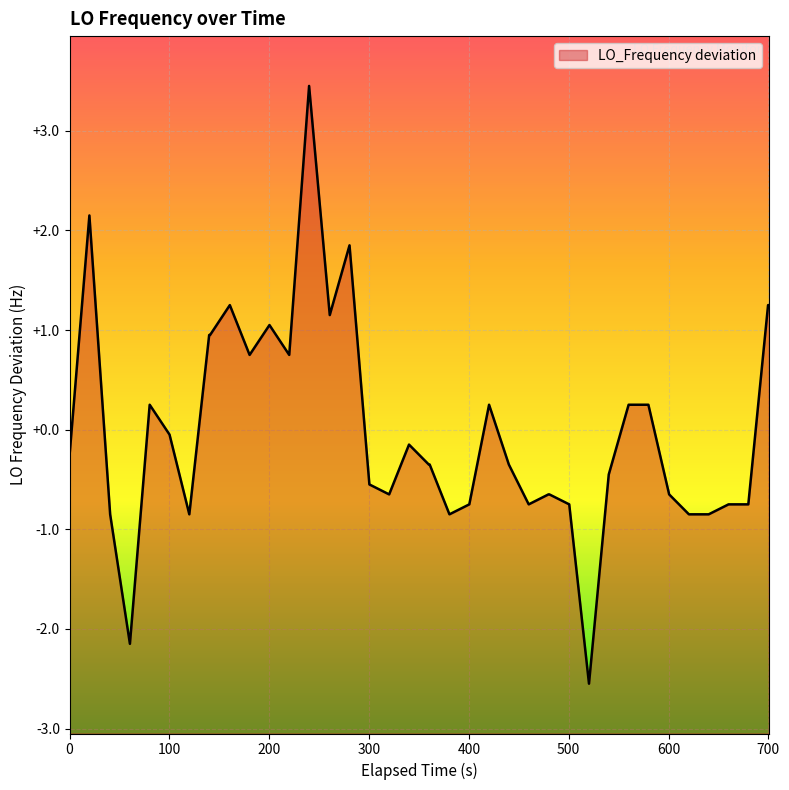

How many points are higher than both their immediate neighbors (excluding endpoints)?

8